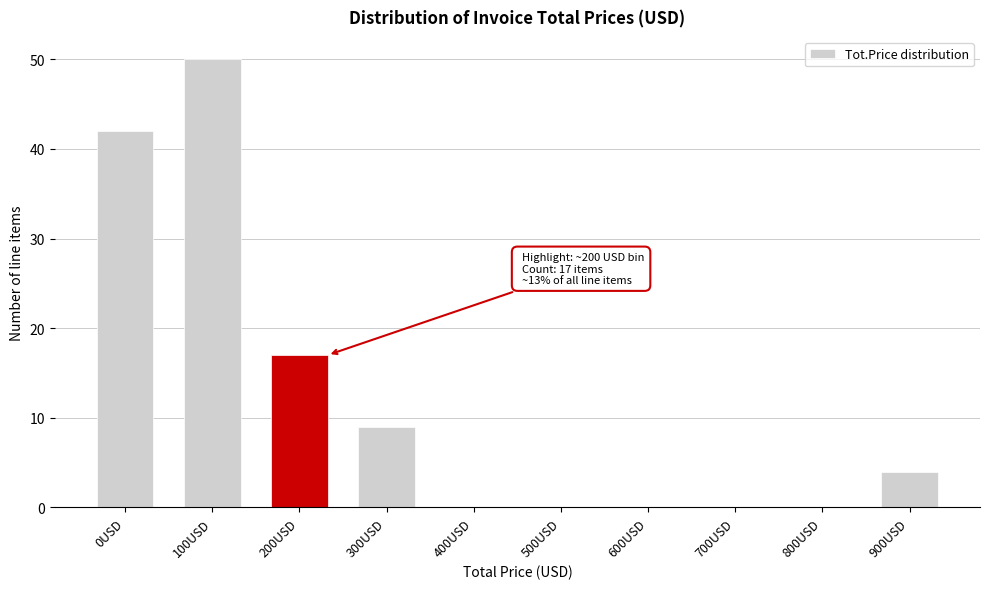

Reading left to right, list all the values displayed in this chart.

0USD=42	100USD=50	200USD=17	300USD=9	400USD=0	500USD=0	600USD=0	700USD=0	800USD=0	900USD=4